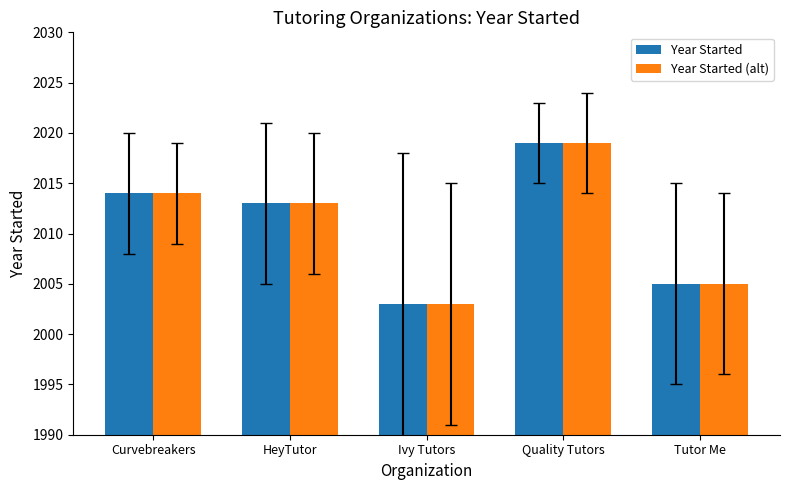

Reading right to left, extract all data points from this chart.

Year Started: 2005	2019	2003	2013	2014
Year Started (alt): 2005	2019	2003	2013	2014